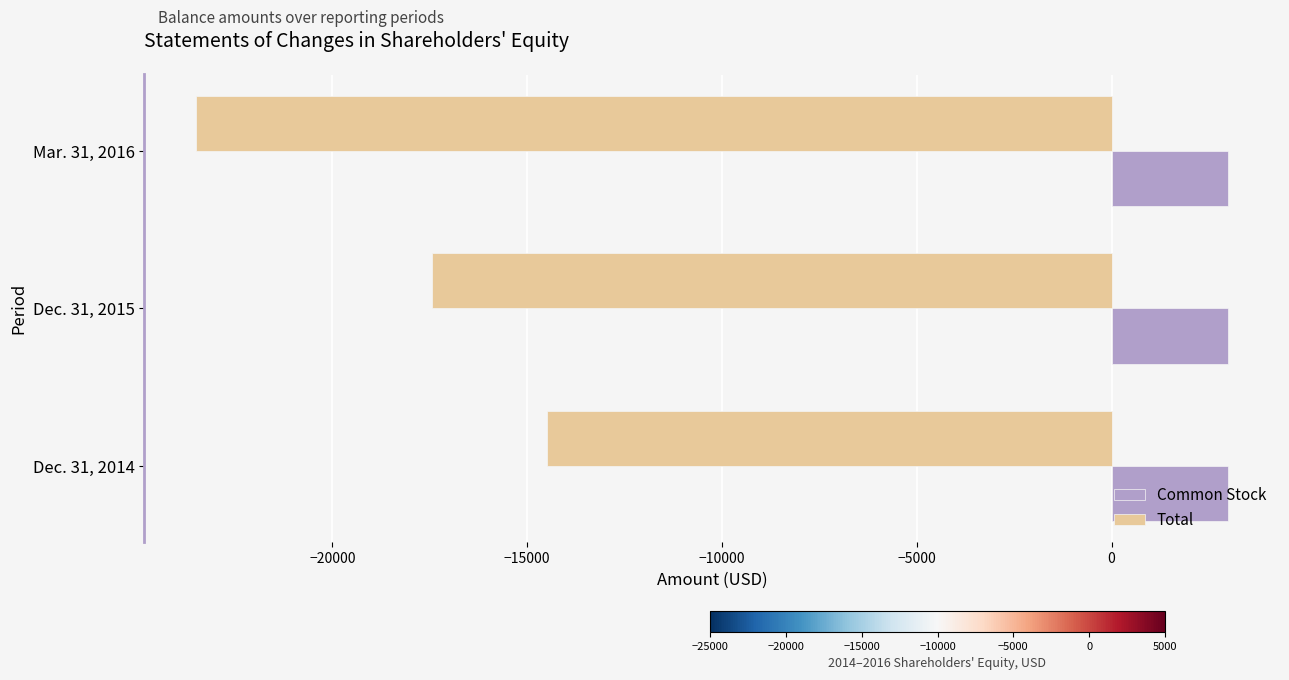

Is it true that Common Stock equals 677 at Dec. 31, 2015?

False